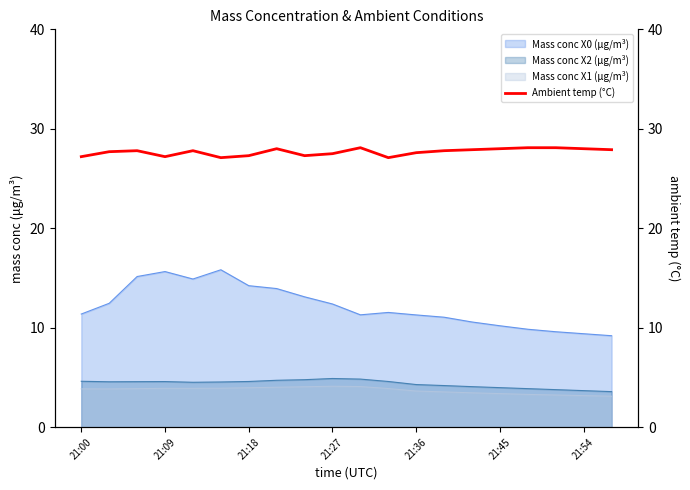

True or false: the data has more than 2 interior local peaks.

True